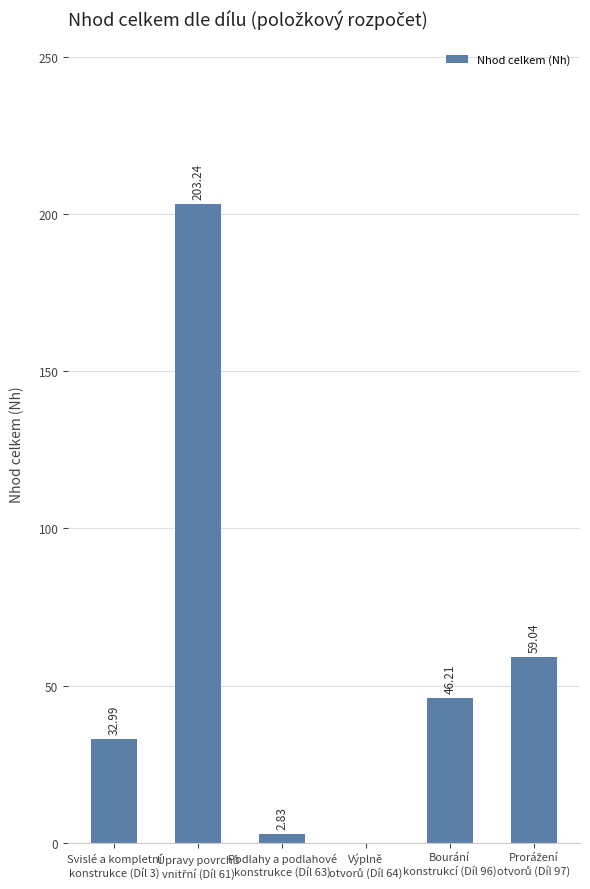

What is the sum of all values?

344.3